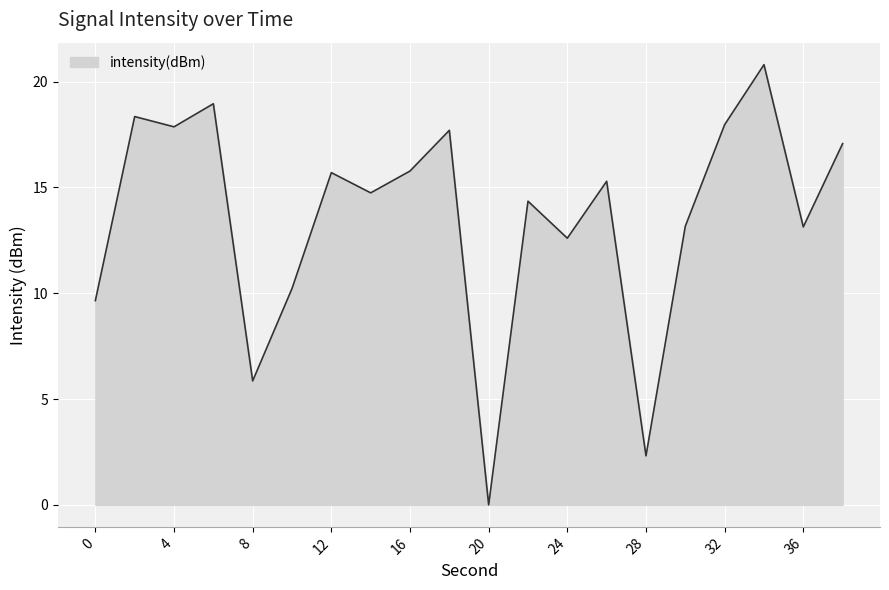

What is the maximum value shown in the chart?

20.8